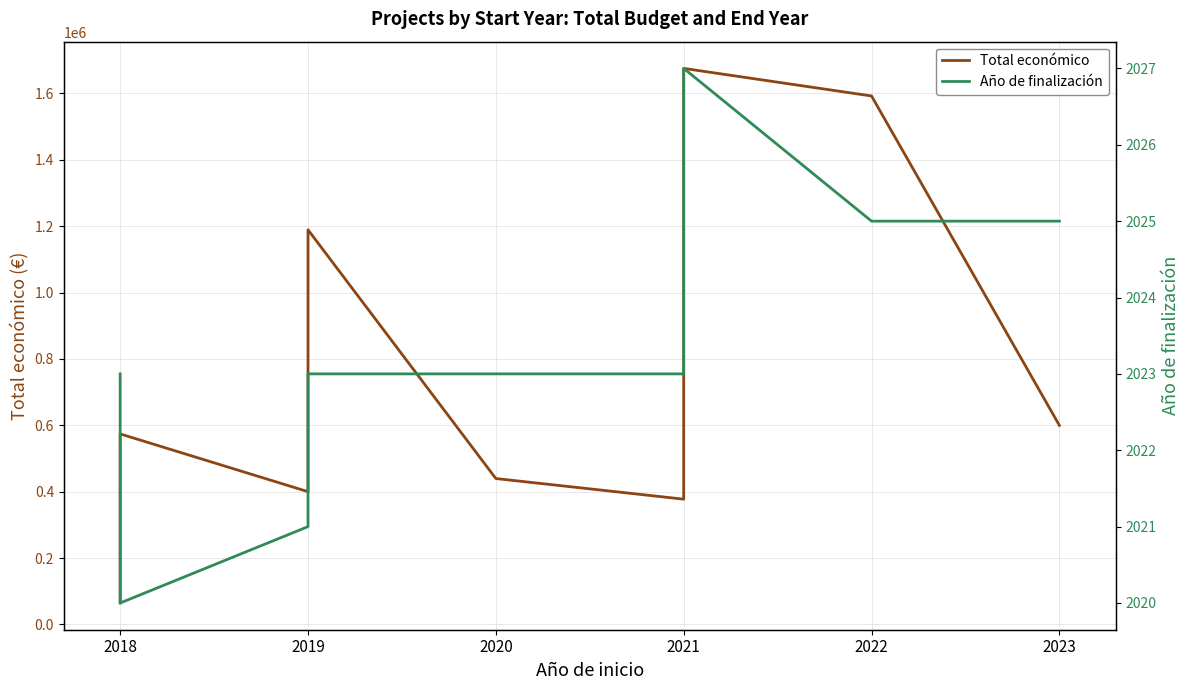

Does the chart have visible grid lines?

Yes